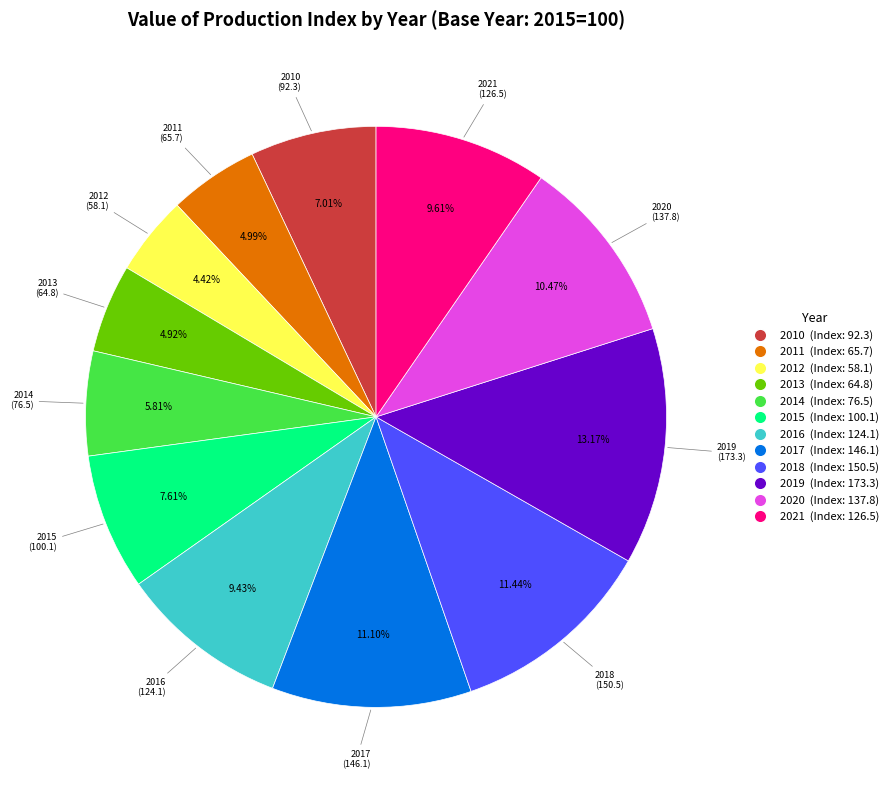

Which category has the biggest portion of the pie?

2019